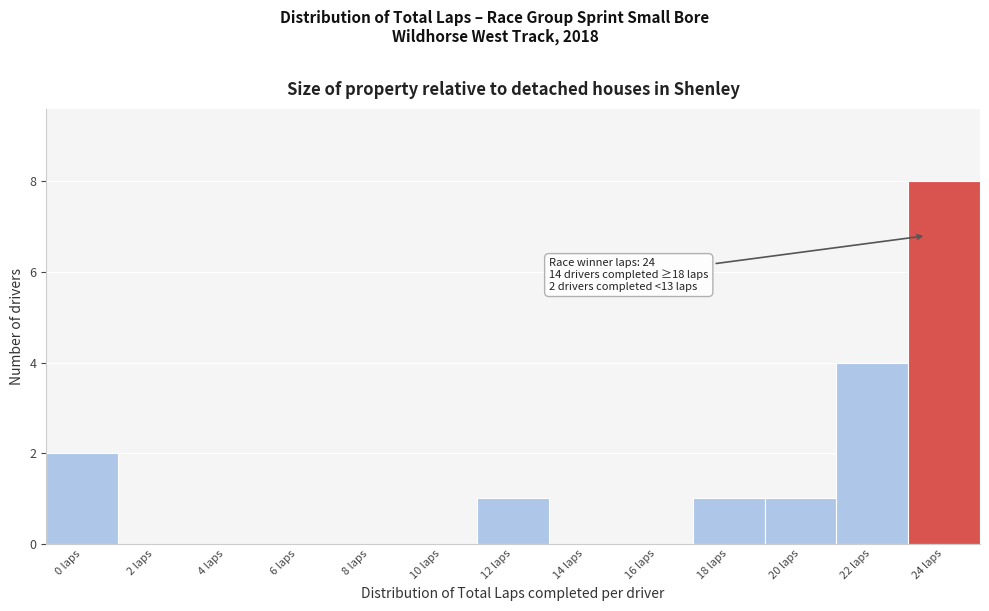

Reading right to left, list all the values displayed in this chart.

24 laps=8	22 laps=4	20 laps=1	18 laps=1	16 laps=0	14 laps=0	12 laps=1	10 laps=0	8 laps=0	6 laps=0	4 laps=0	2 laps=0	0 laps=2